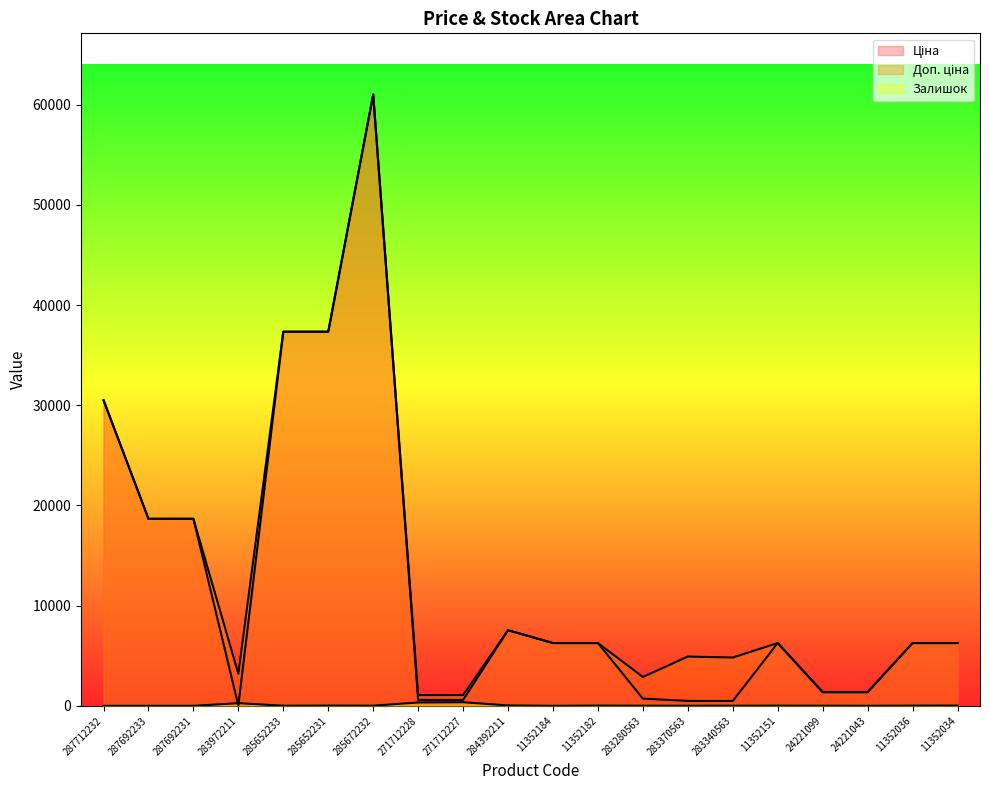

At which category does Залишок reach its first local valley?

285652233